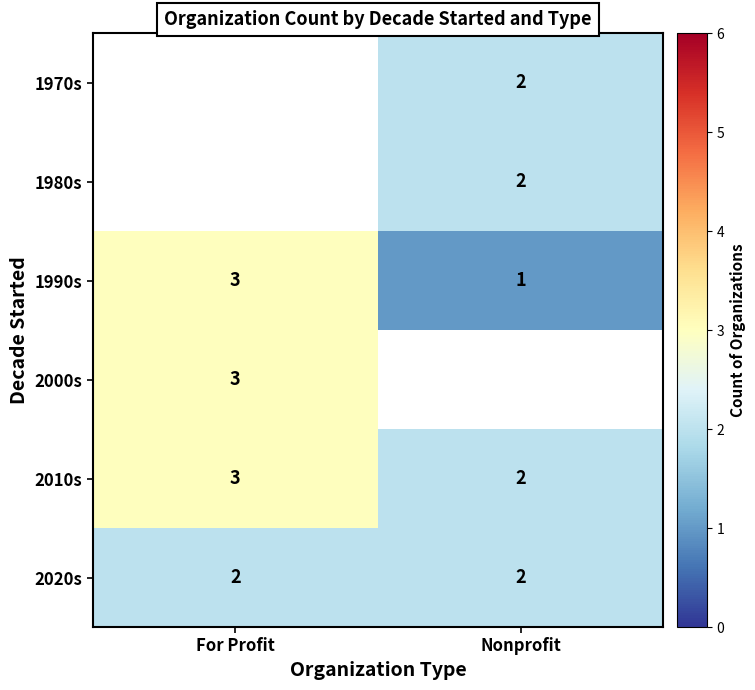

What is the sum of the 1990s values at For Profit and Nonprofit?

4